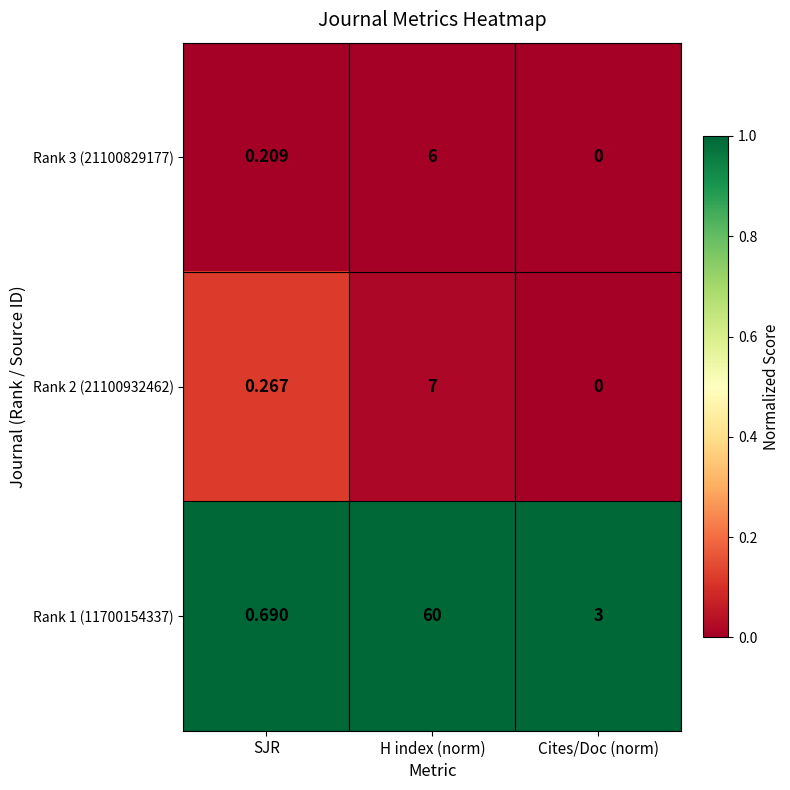

Which category has the highest value in the Rank 2 (21100932462) series?

H index (norm)